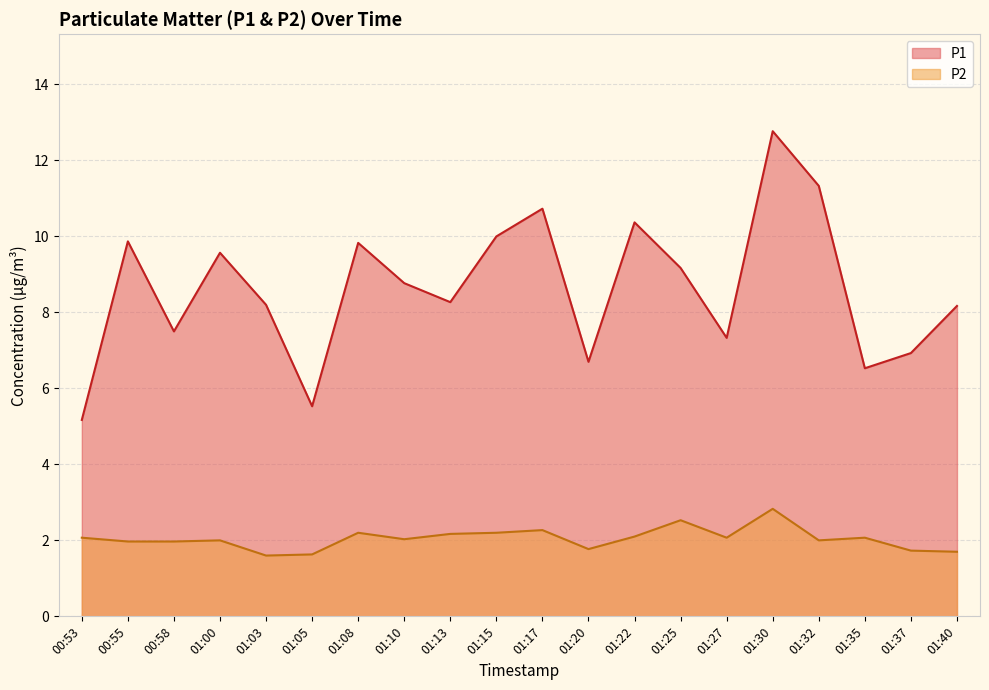

Rank the series by their average value, from highest to lowest.

P1, P2